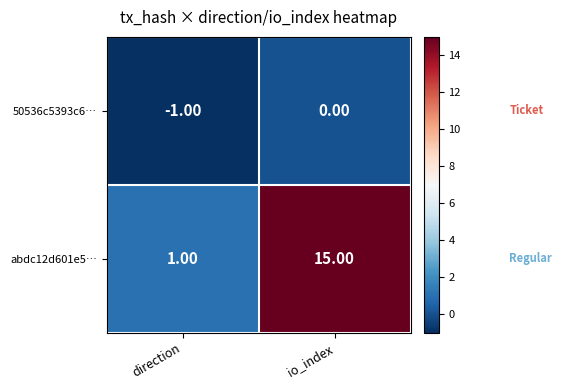

How many values in the 50536c5393c6… series are below 0?

1